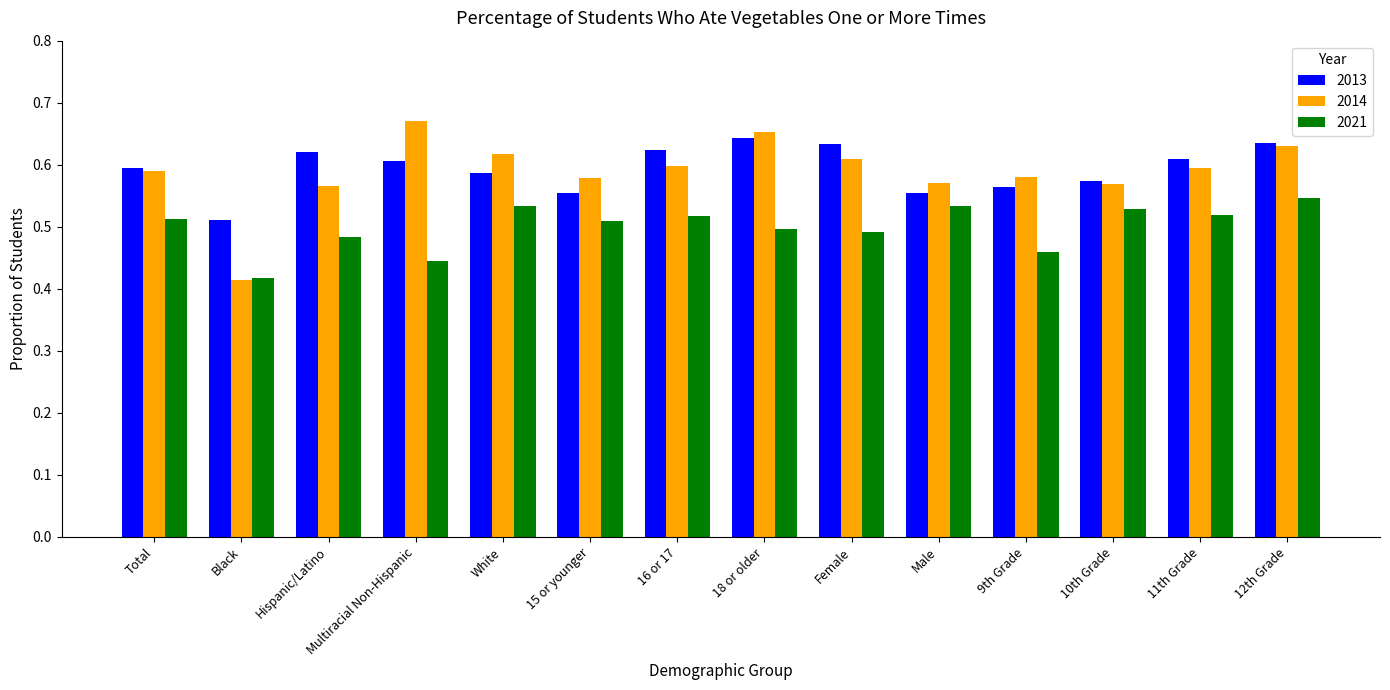

What is the label of the 2nd bar from the left?

Black